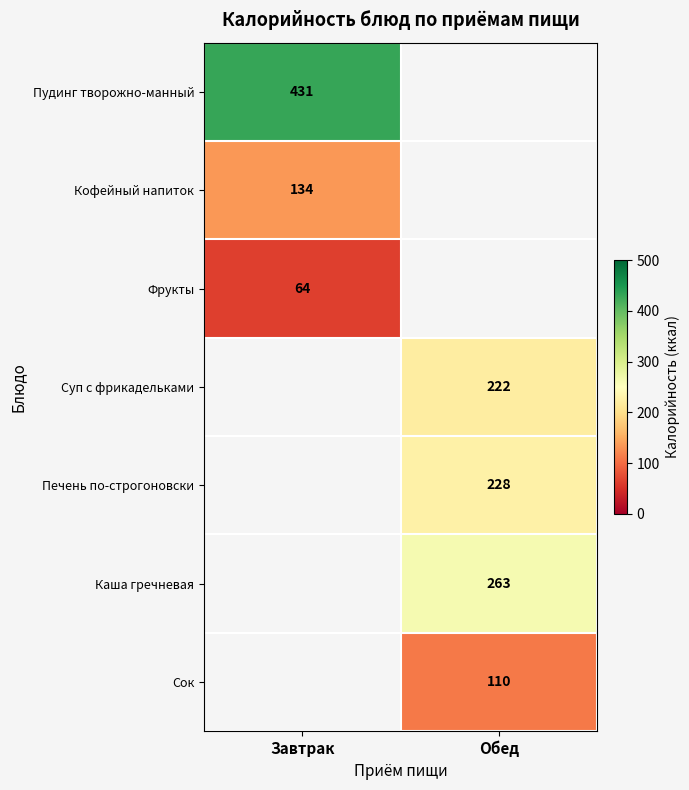

Is it true that Пудинг творожно-манный equals 759 at Завтрак?

False